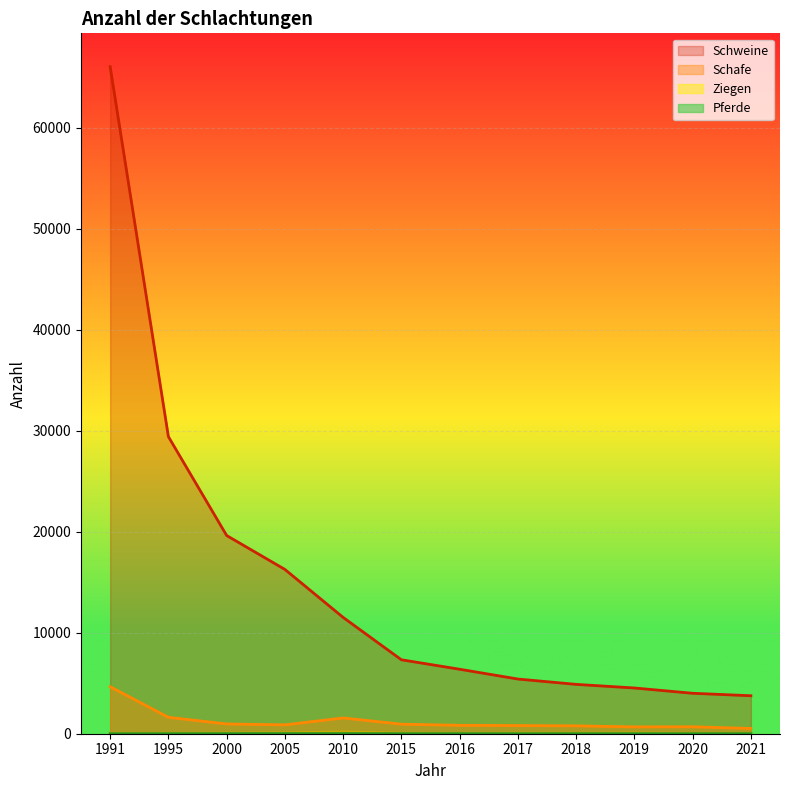

Which series has the largest total across all categories?

Schweine